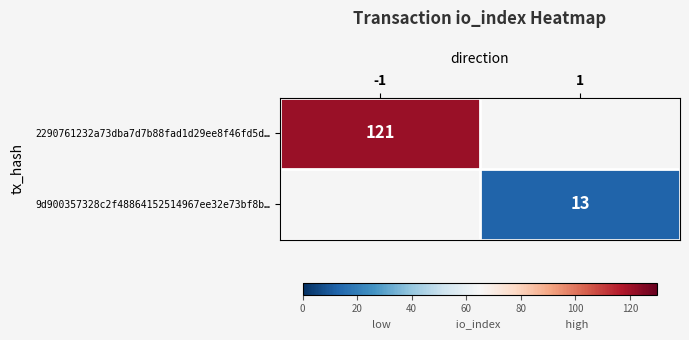

Is the value of 2290761232a73dba7d7b88fad1d29ee8f46fd5d… at -1 greater than the value of 9d900357328c2f48864152514967ee32e73bf8b… at 1?

Yes